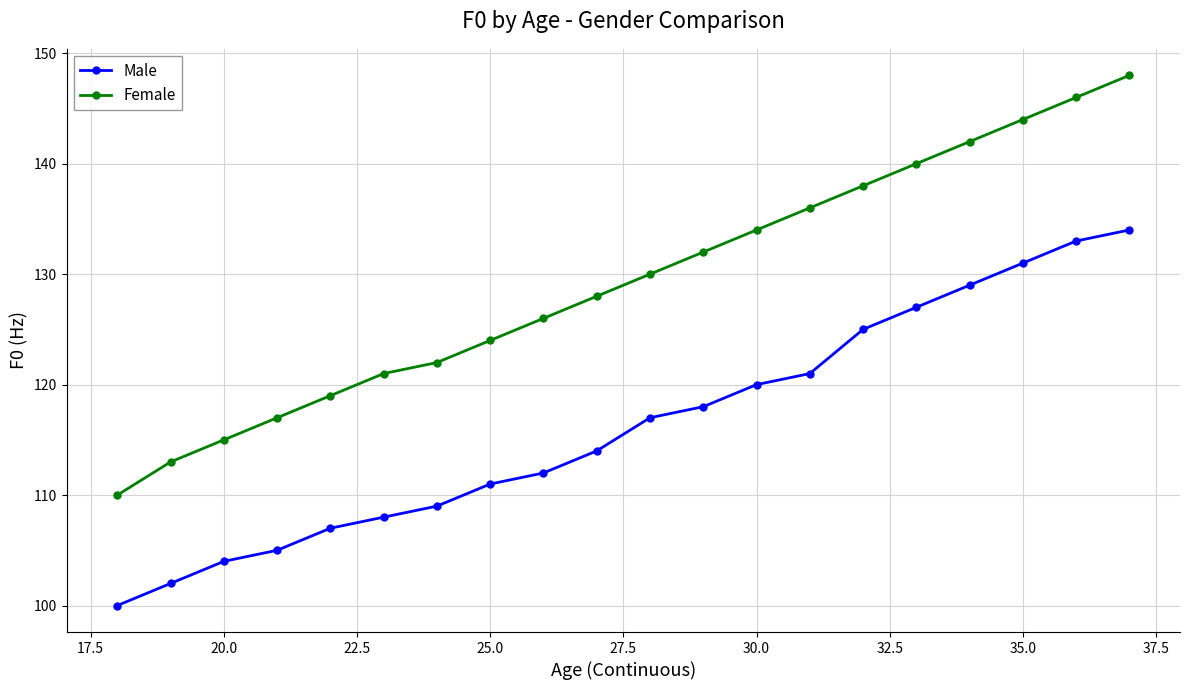

True or false: Male and Female cross at least once.

False